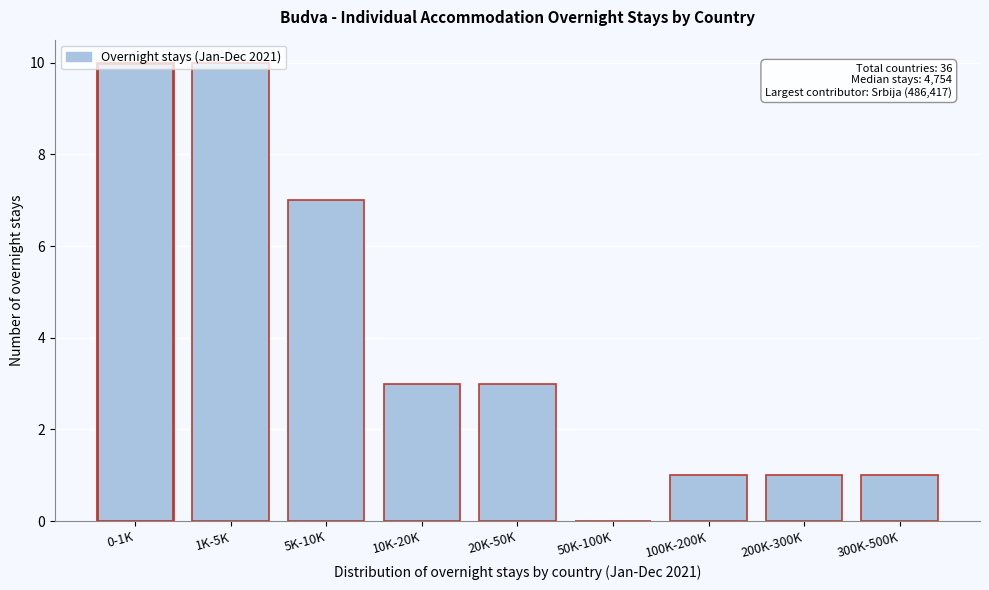

What is the maximum value shown in the chart?

10